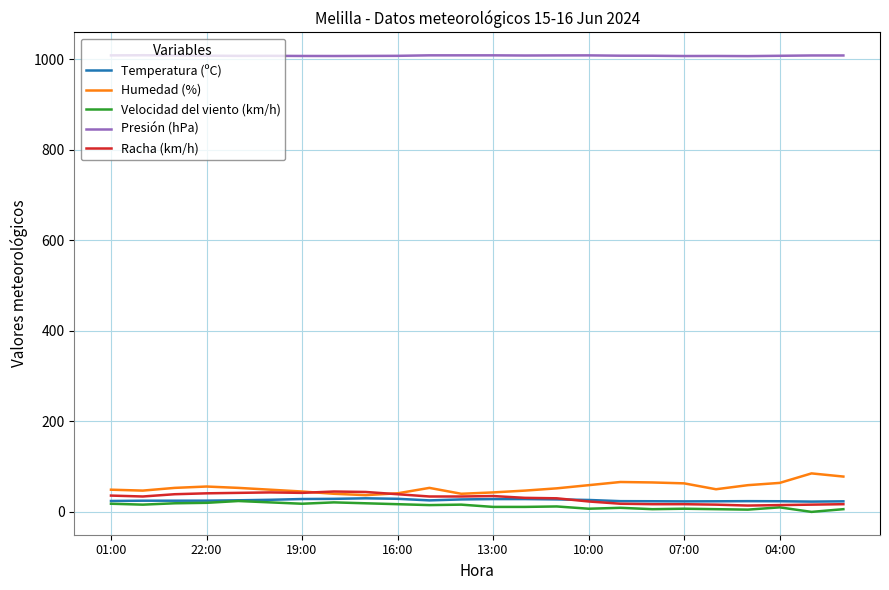

True or false: Presión (hPa) and Racha (km/h) intersect in this chart.

False